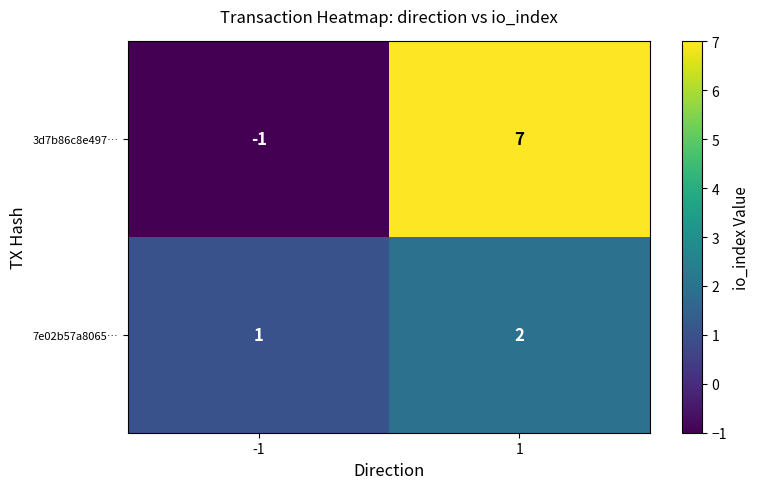

Reading left to right, extract all data points from this chart.

3d7b86c8e497…: -1	7
7e02b57a8065…: 1	2